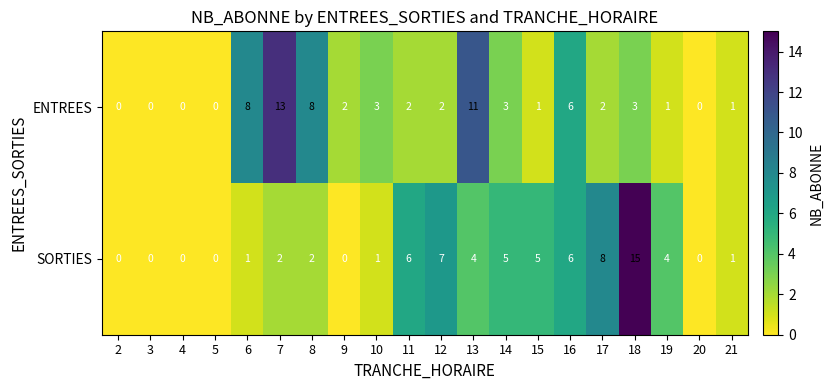

Which series has the largest total across all categories?

SORTIES